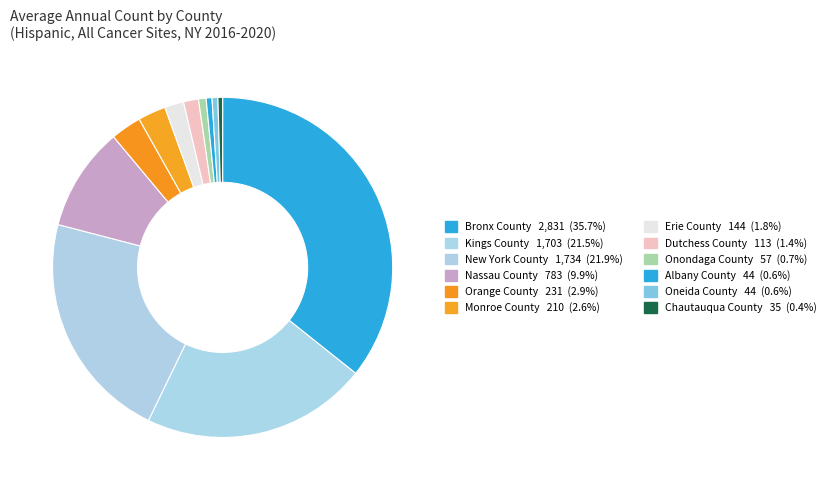

What is the smallest slice in the pie chart?

Chautauqua County